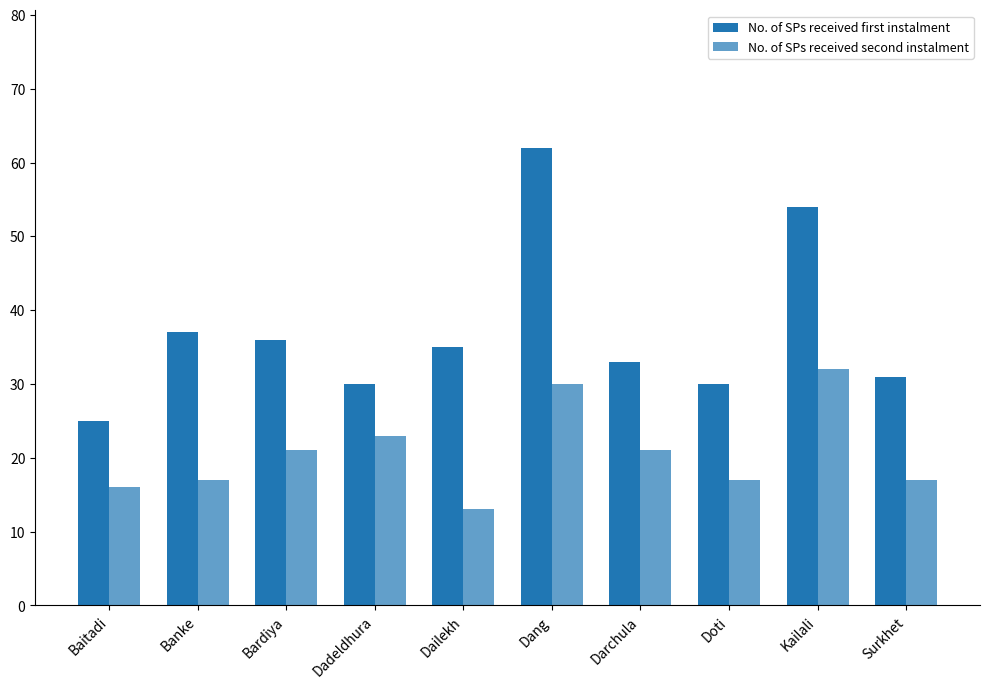

Does the chart contain any negative values?

No